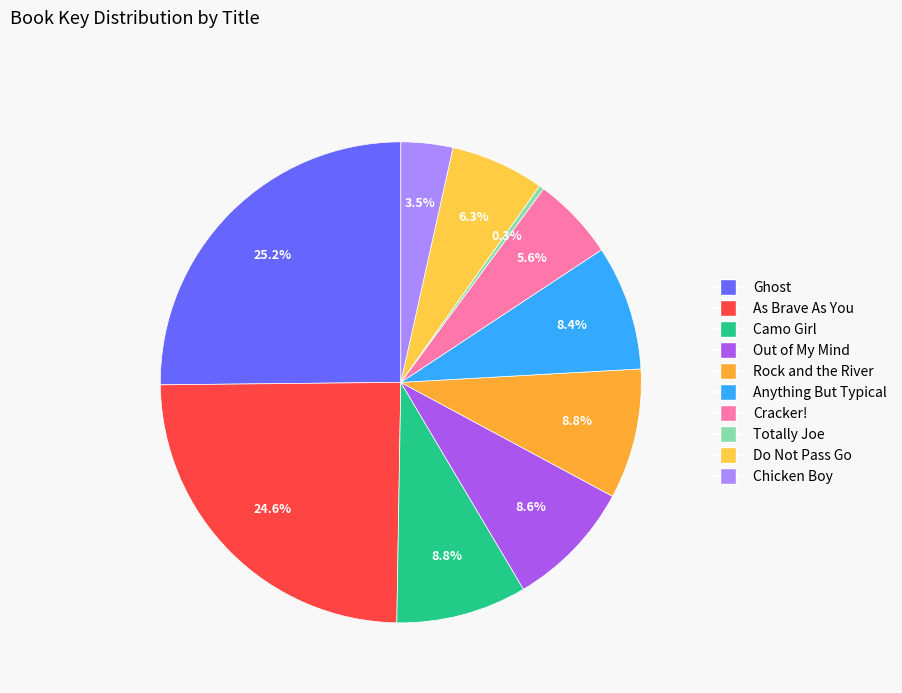

To the nearest percent, what is the average slice percentage?

10%